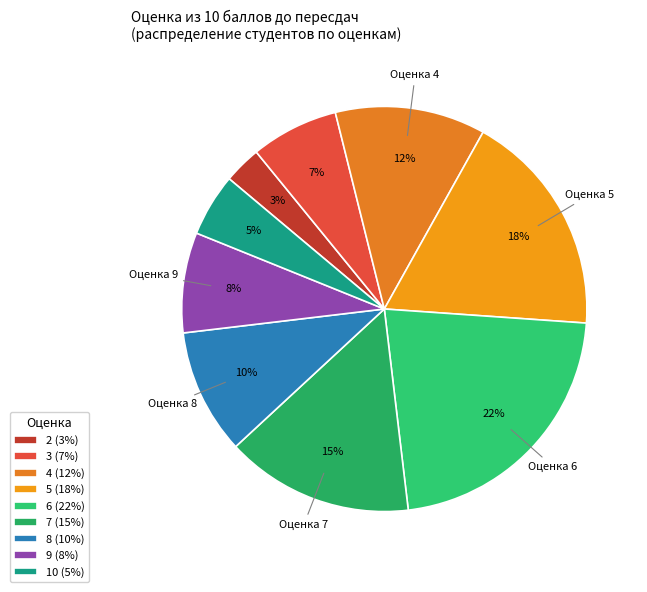

Is the sum of 4 and 2 greater than half?

No